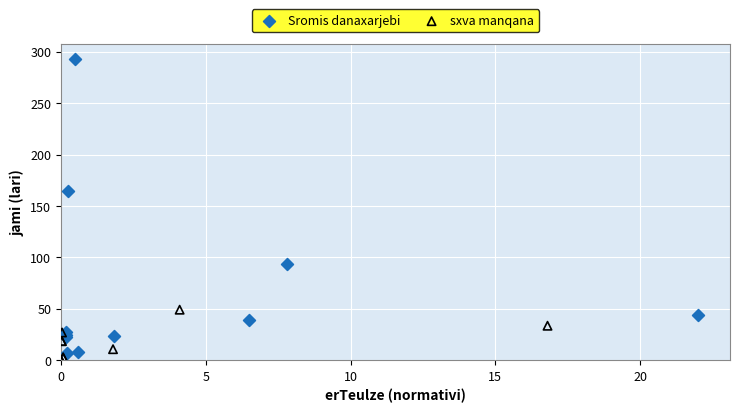

Which series contains the highest Y value?

Sromis danaxarjebi